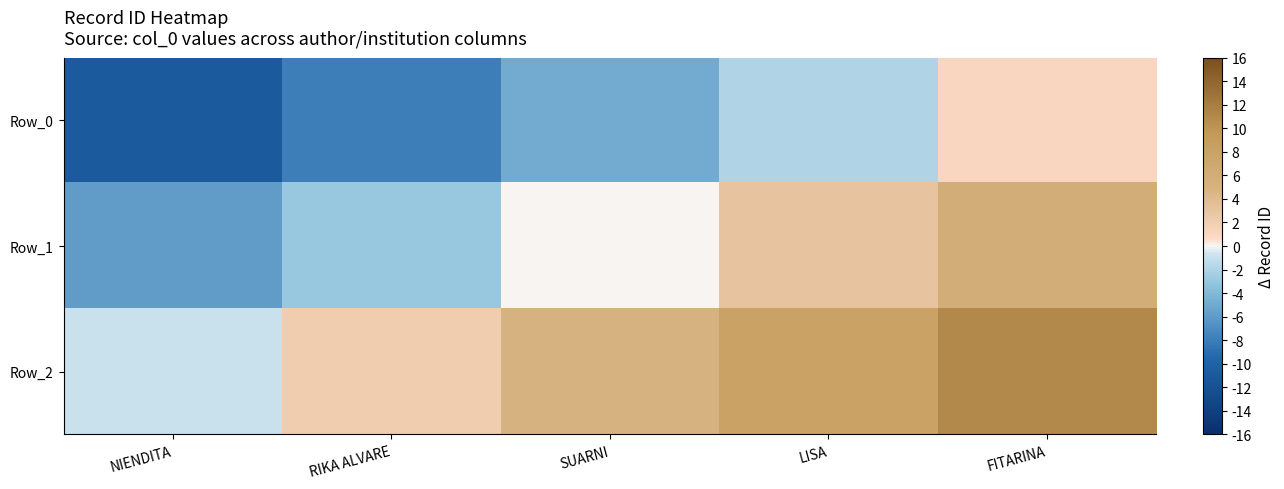

At which category does the chart reach its peak across all series?

FITARINA